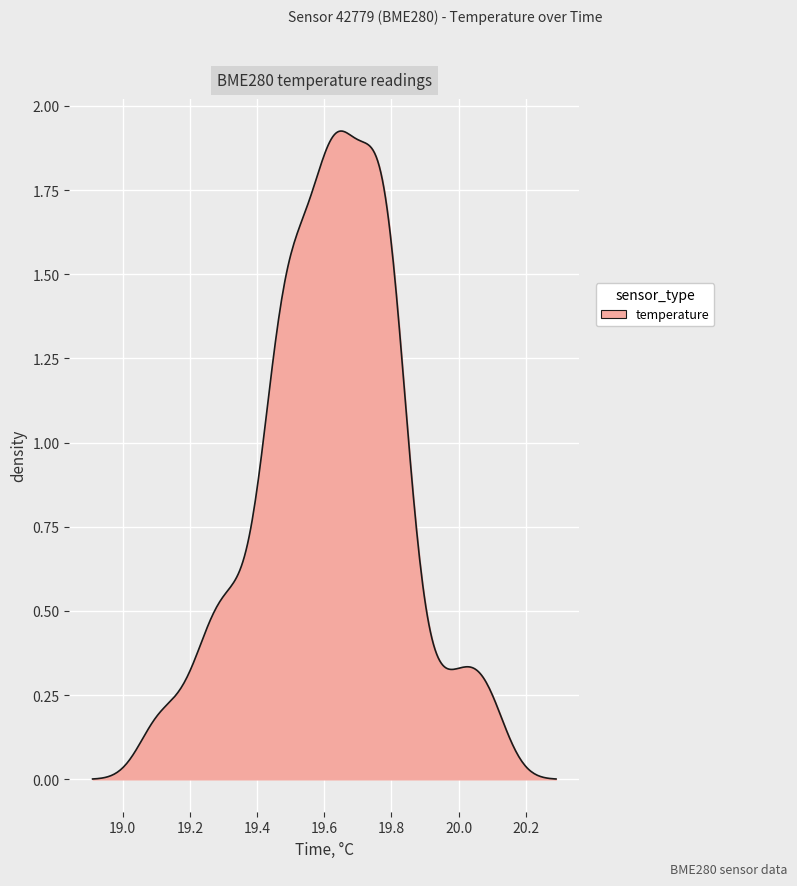

Count the number of categories in the chart.

300